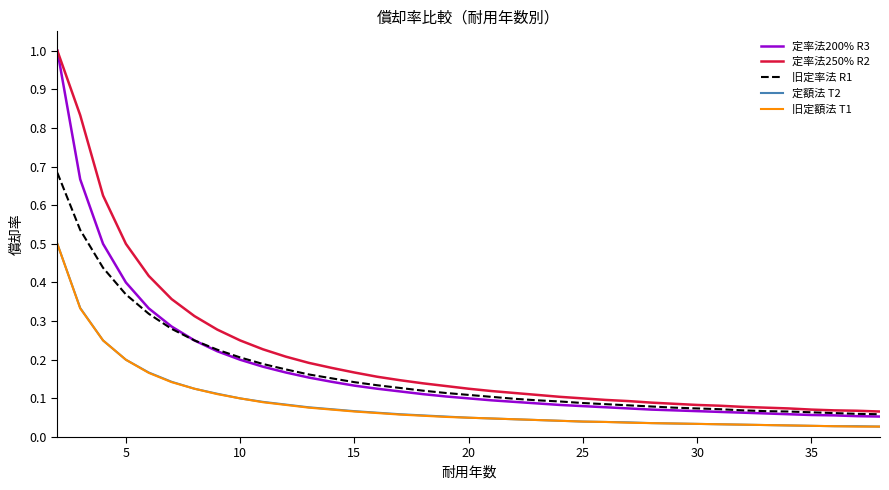

True or false: 旧定額法 T1 and 定率法200% R3 cross at least once.

False